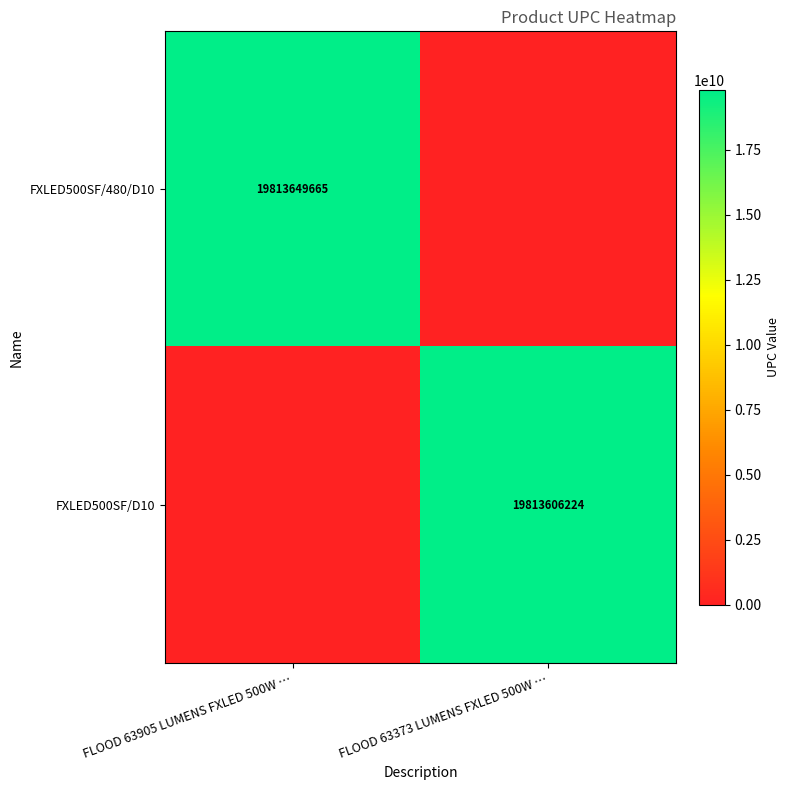

The value of FXLED500SF/D10 at FLOOD 63373 LUMENS FXLED 500W … is 5445216761. True or false?

False